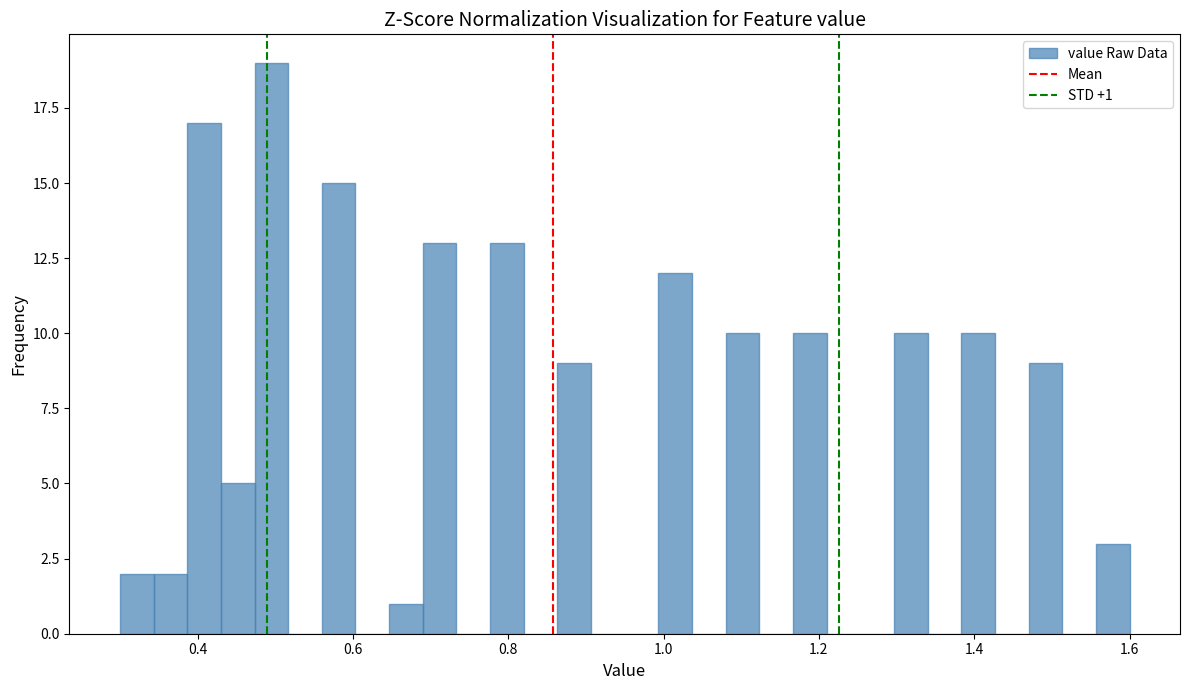

Read against the x-axis, roughly where is the centre of the tallest bar?

0.50